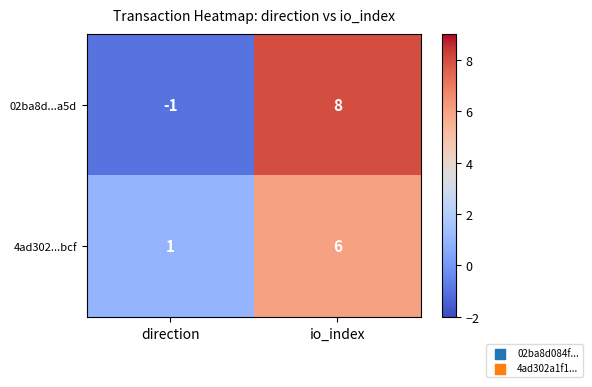

What is the average value of the 4ad302...bcf series?

4